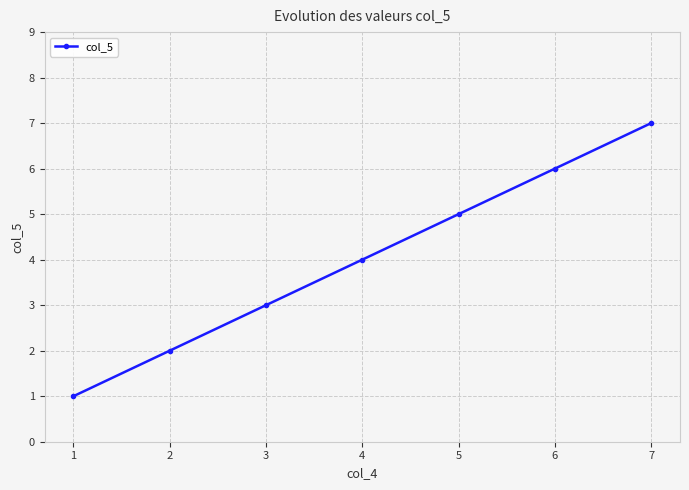

What is the greatest value displayed?

7